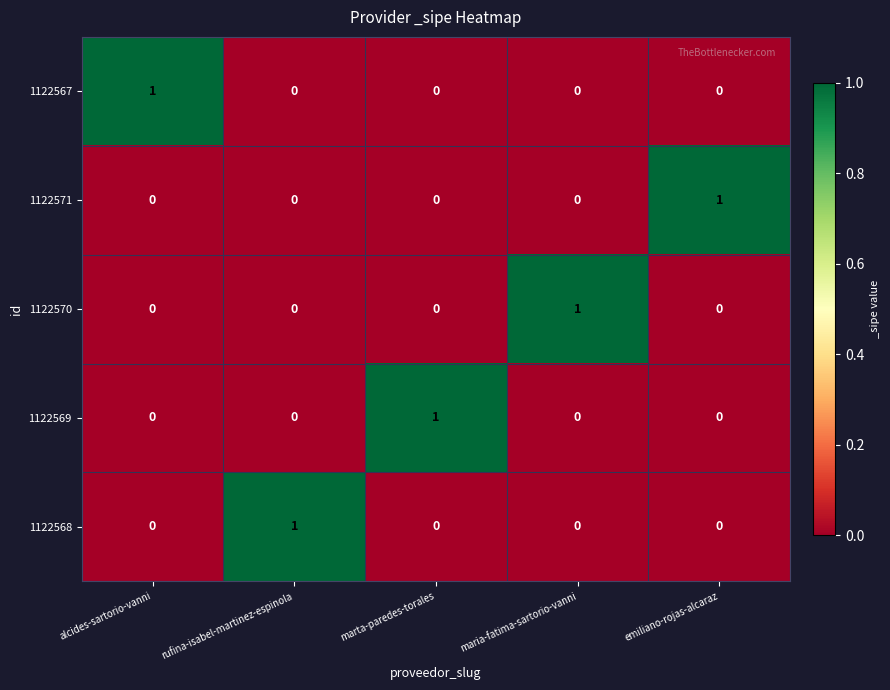

How many 1122567 values are between 0 and 1?

5